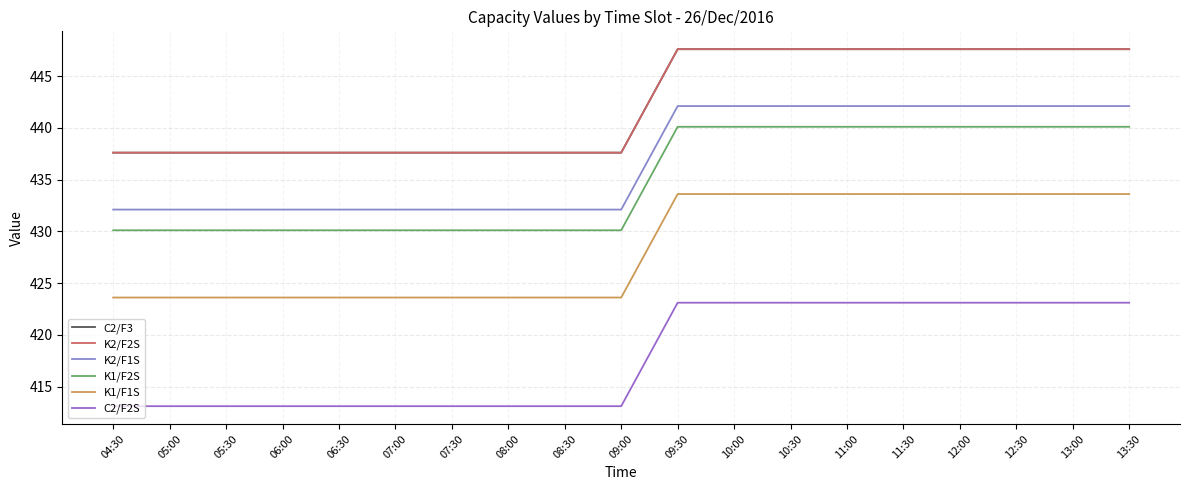

Does the chart have visible grid lines?

Yes